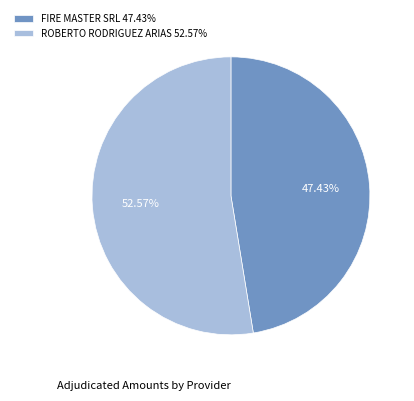

Combined, do ROBERTO RODRIGUEZ ARIAS and FIRE MASTER SRL account for over 50%?

Yes